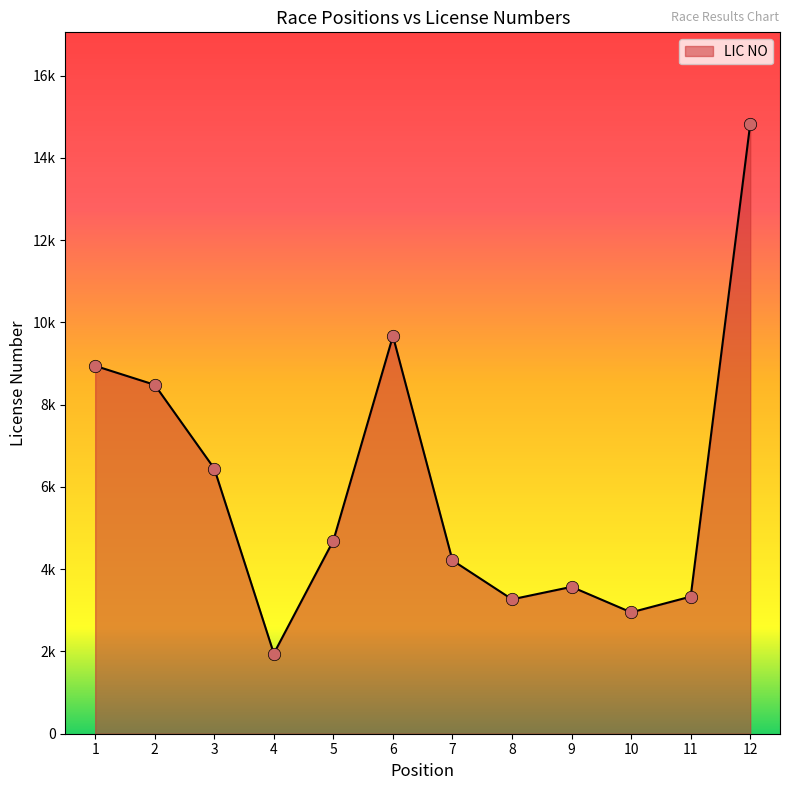

Between 9 and 6, which is larger?

6